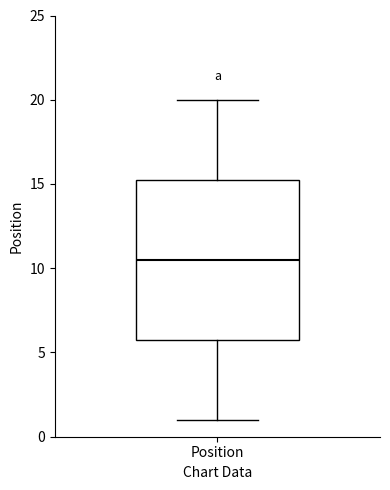

Where does the median line of the box for Position sit on the y-axis? The values are not printed on the chart, so give them approximately, as read against the axis.

10.5